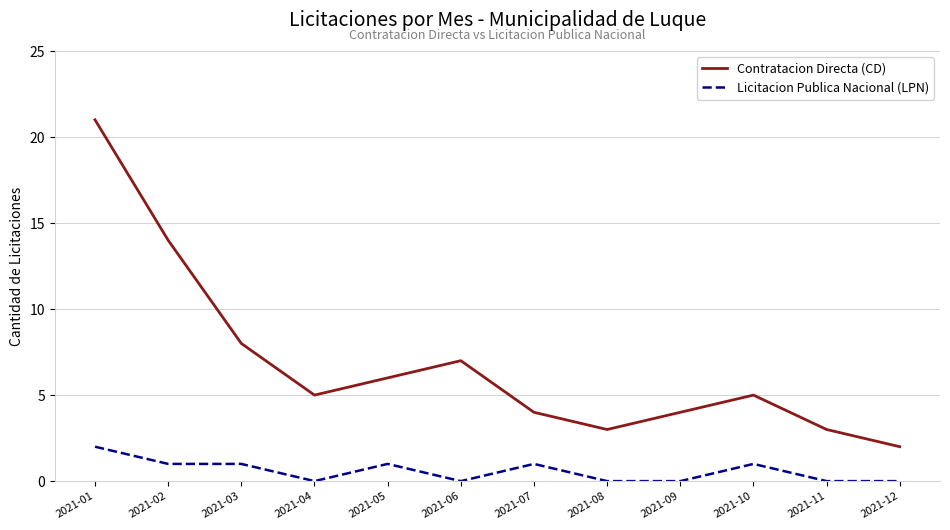

True or false: Licitacion Publica Nacional (LPN) and Contratacion Directa (CD) cross at least once.

False